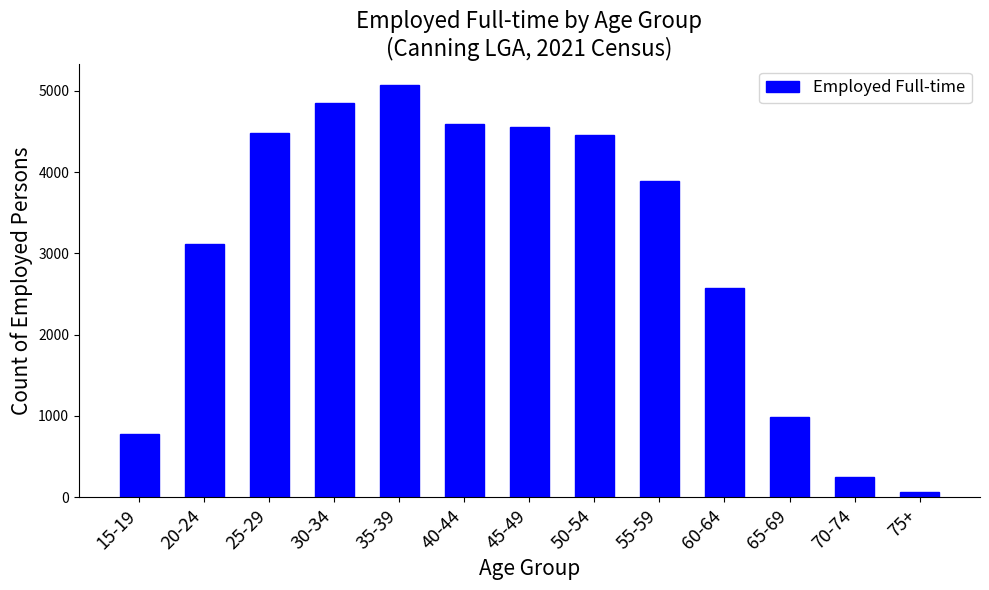

Between 50-54 and 40-44, which is larger?

40-44